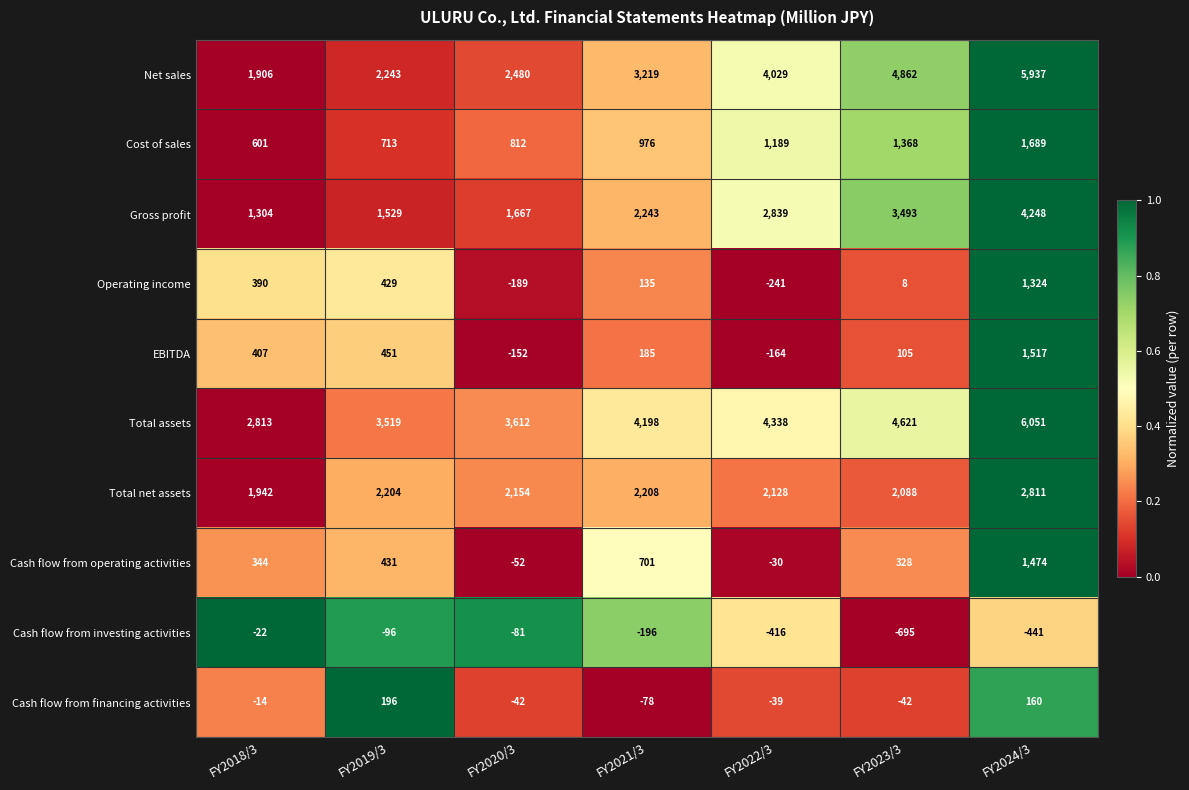

What is the greatest value displayed?

6051